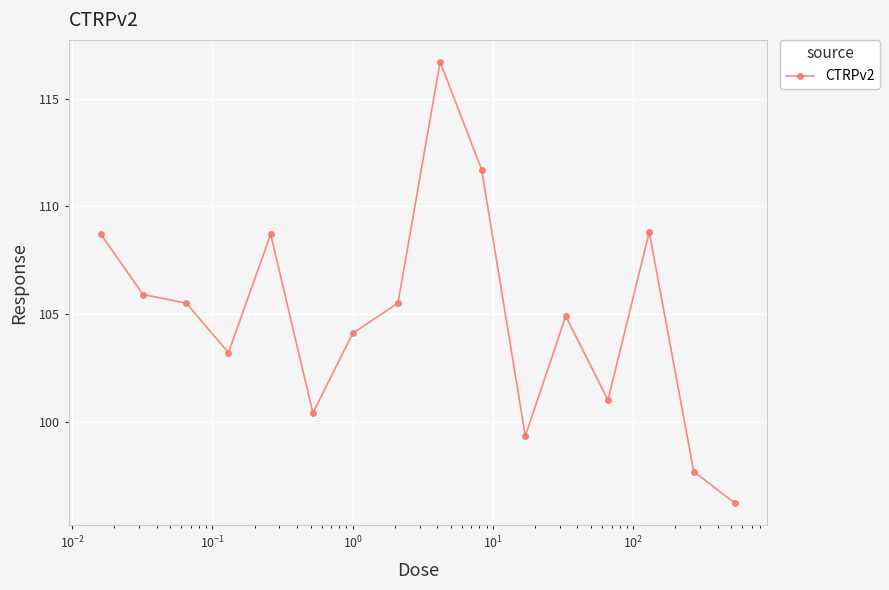

What is the difference between the second highest and minimum values?

15.5